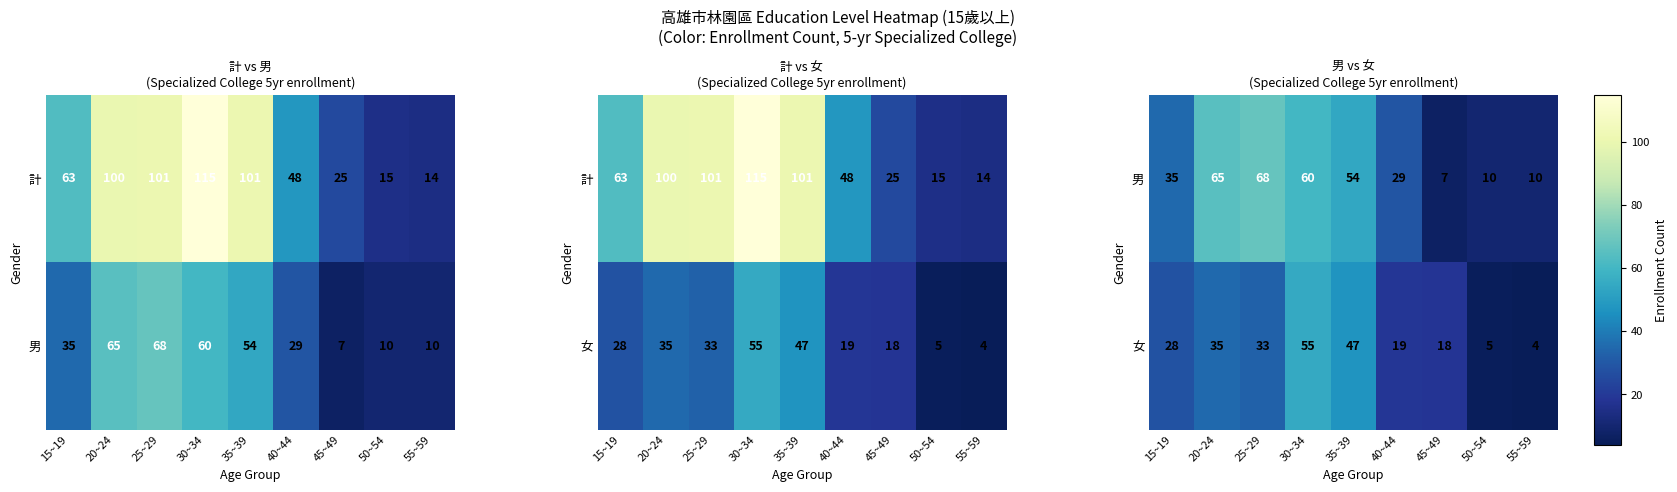

How many values in the 男 series are below 35?

4